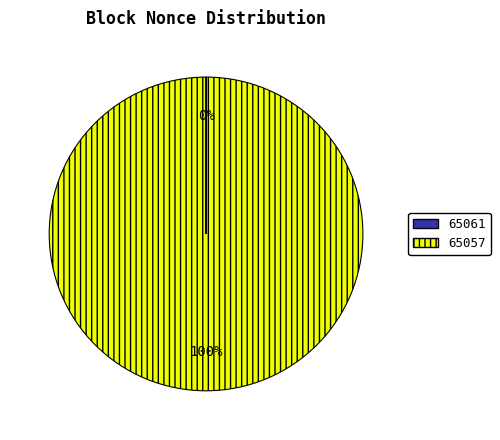

What percentage is the 65057 slice, to the nearest percent?

100%